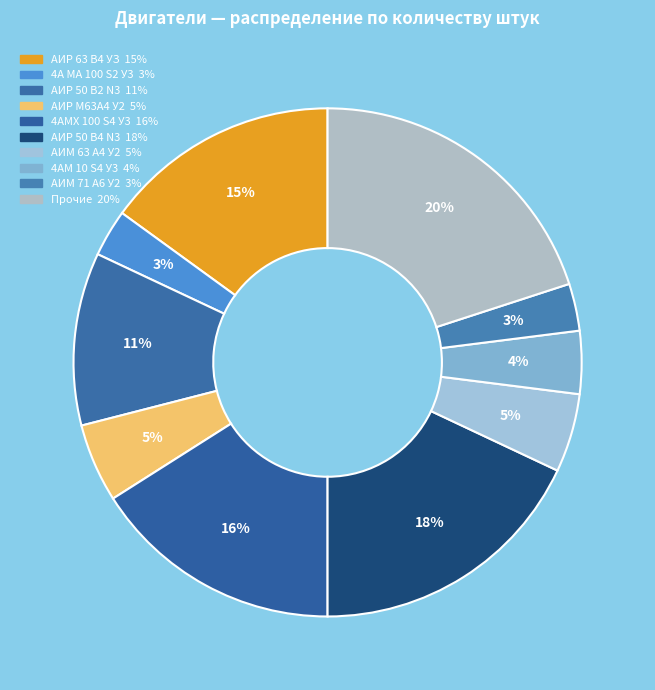

How many slices are in this pie chart?

10